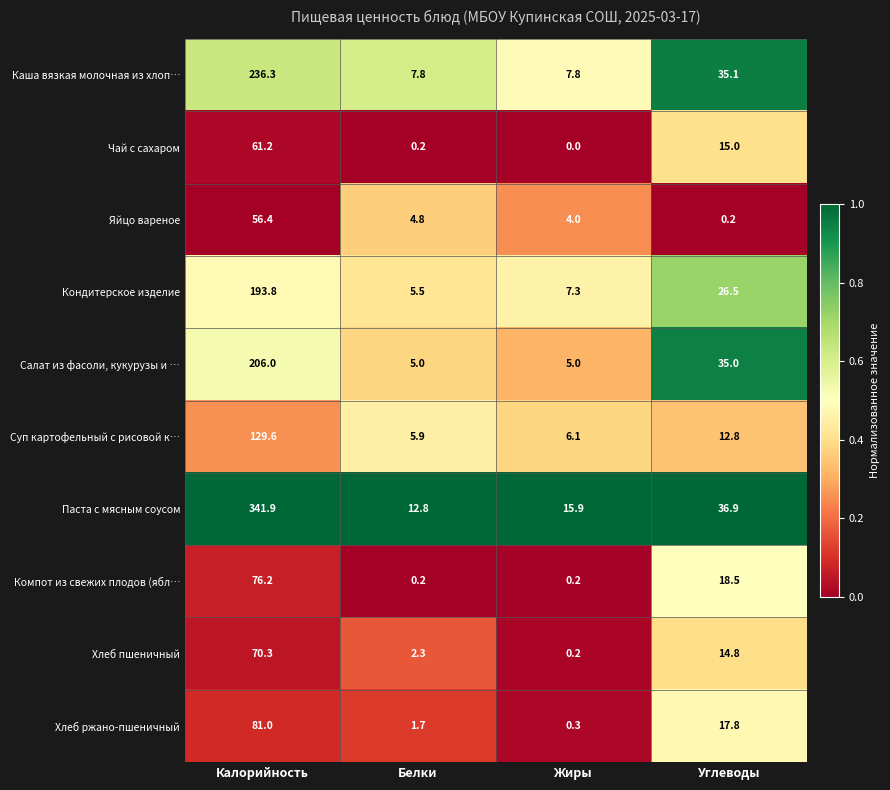

List the series in order of their peak value, lowest first.

Яйцо вареное, Чай с сахаром, Хлеб пшеничный, Компот из свежих плодов (ябл…, Хлеб ржано-пшеничный, Суп картофельный с рисовой к…, Кондитерское изделие, Салат из фасоли, кукурузы и …, Каша вязкая молочная из хлоп…, Паста с мясным соусом